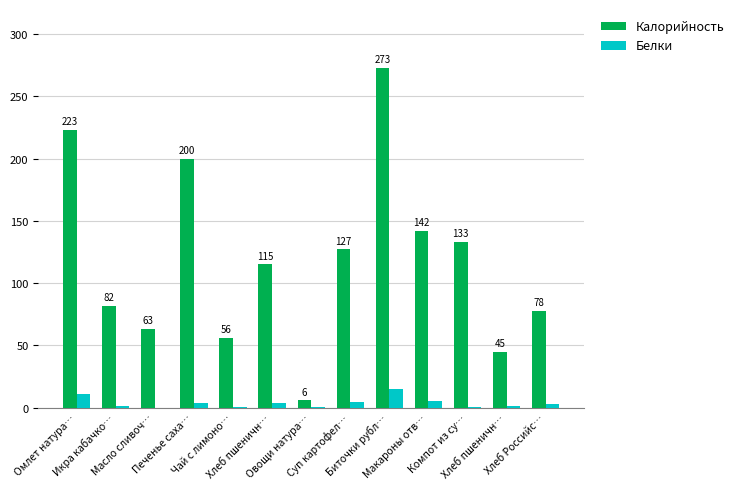

How many data points in Белки are above 2?

7